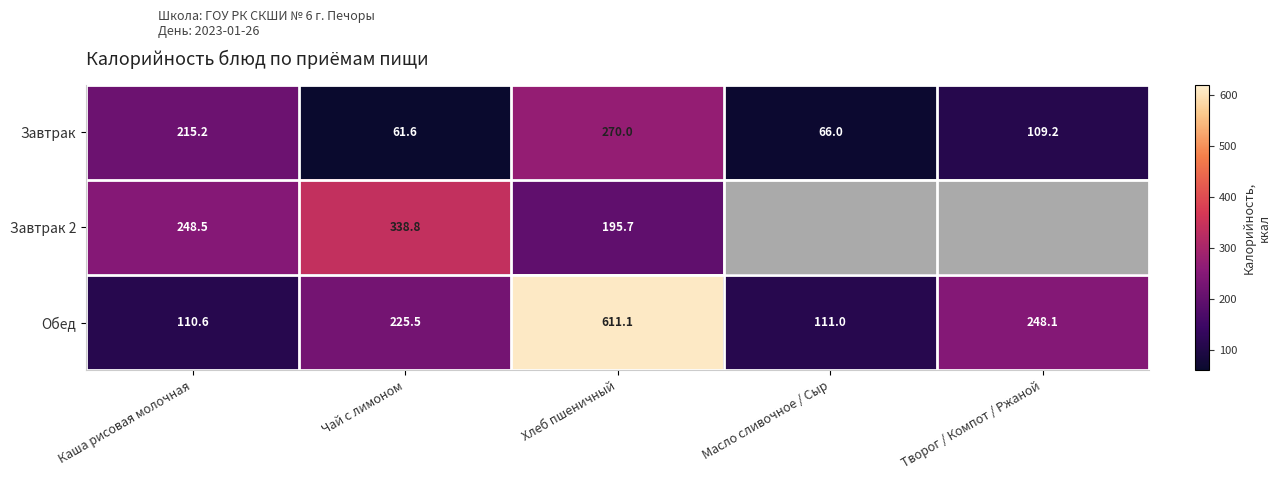

At which category does the chart reach its peak across all series?

Хлеб пшеничный